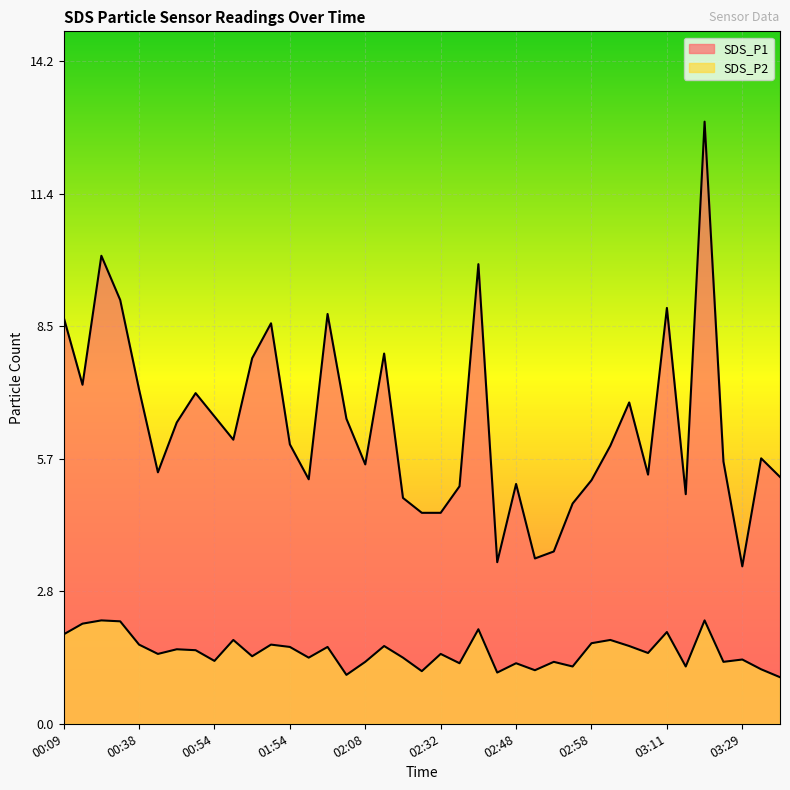

What is the sum of all SDS_P2 values?

60.5